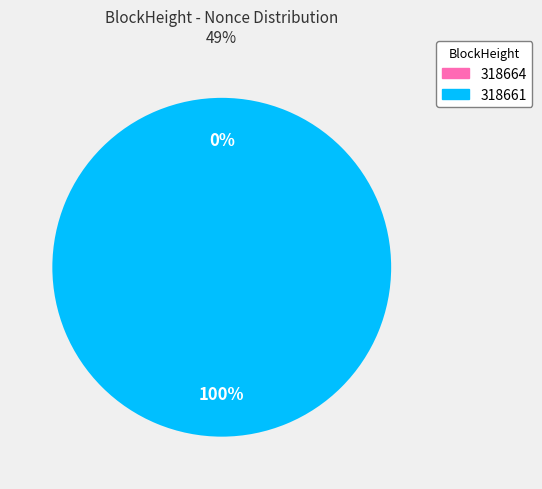

Which category has the biggest portion of the pie?

318661